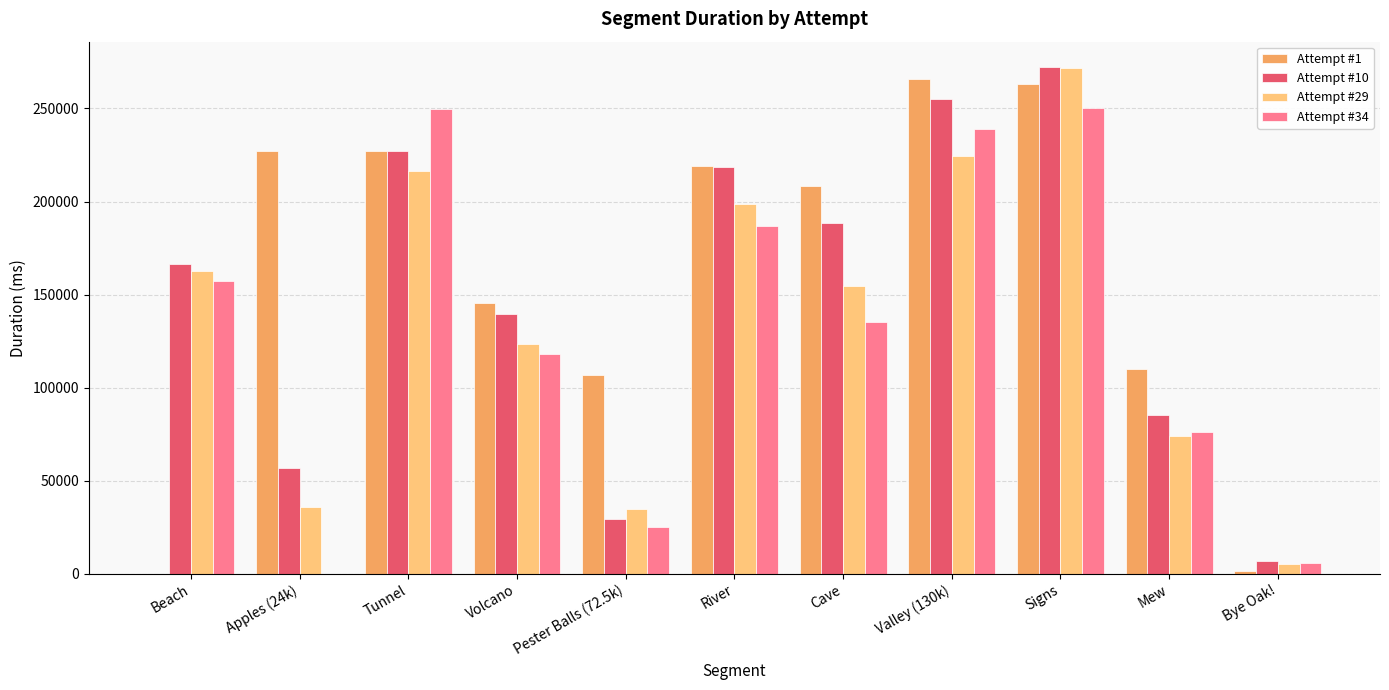

Where is Attempt #10 nearest to the value 139672?

Volcano